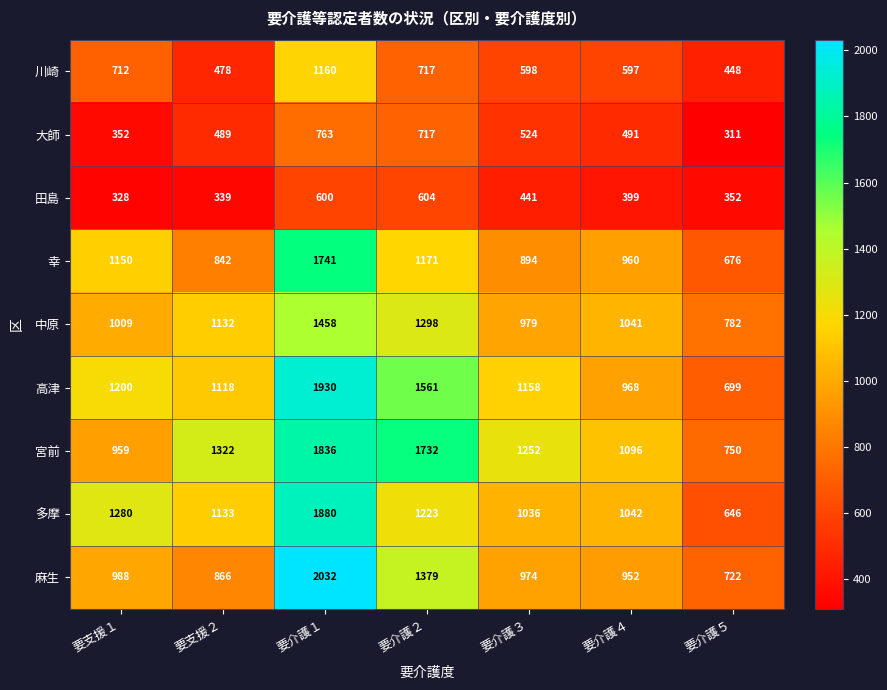

Is it true that 中原 equals 382 at 要介護１?

False